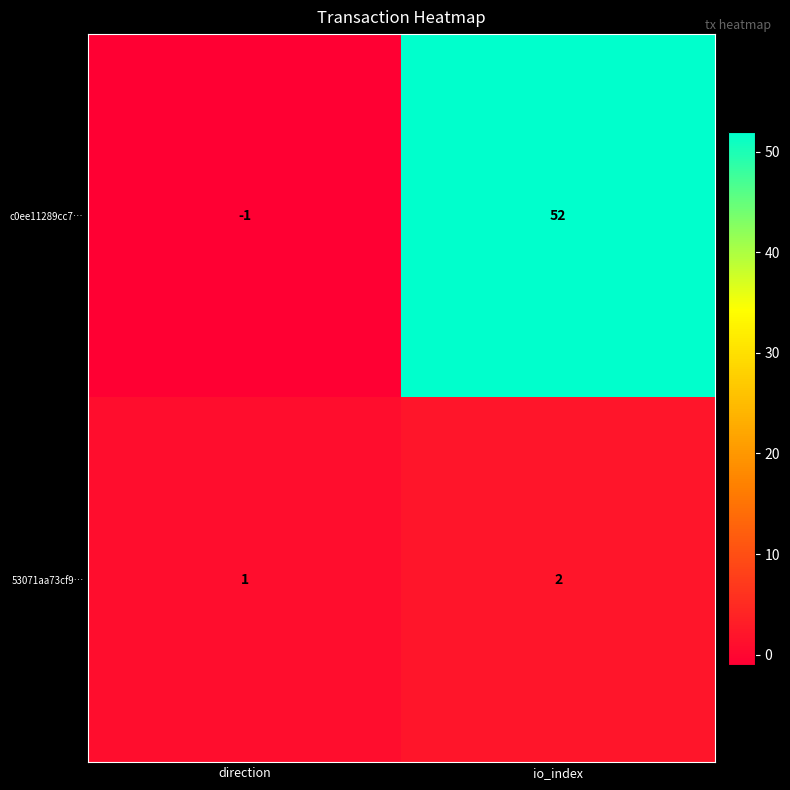

Which series changed the most between direction and io_index?

c0ee11289cc7…